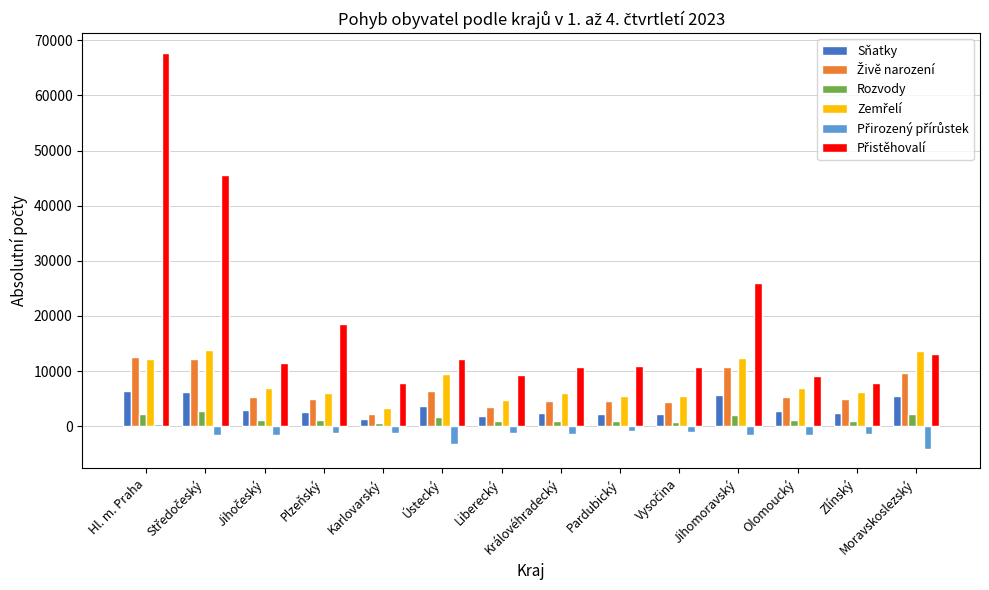

How many data points does each series have?

14